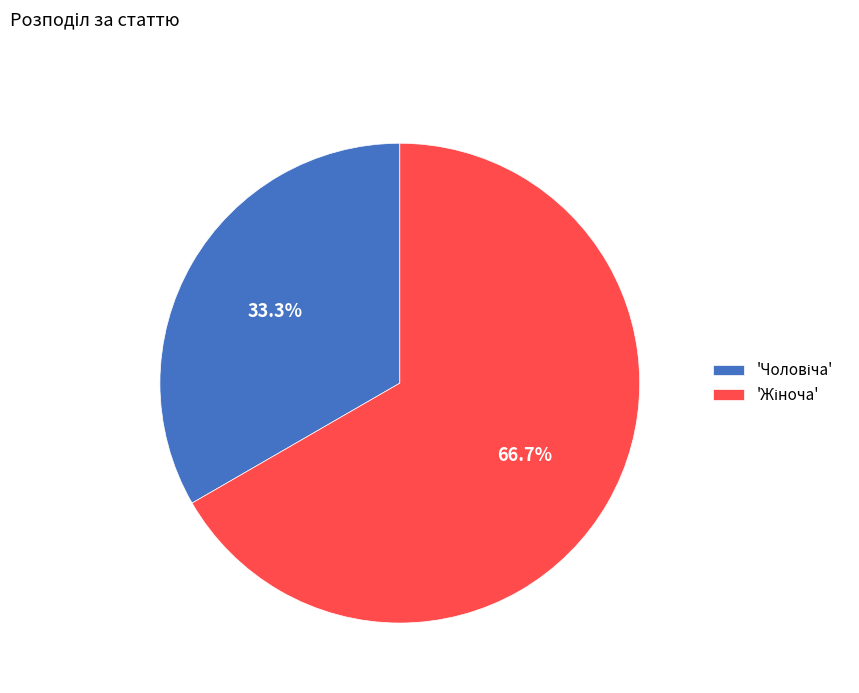

Is there any slice that represents more than half of the pie?

Yes